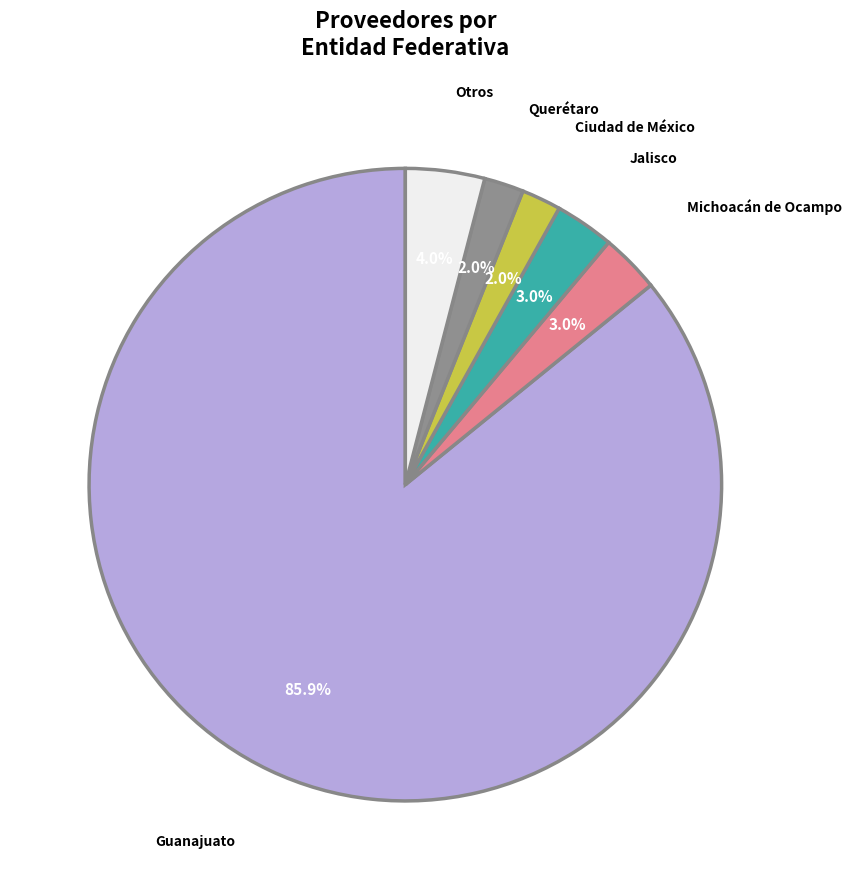

To the nearest percent, what is the difference between the largest and smallest slice percentages?

84%